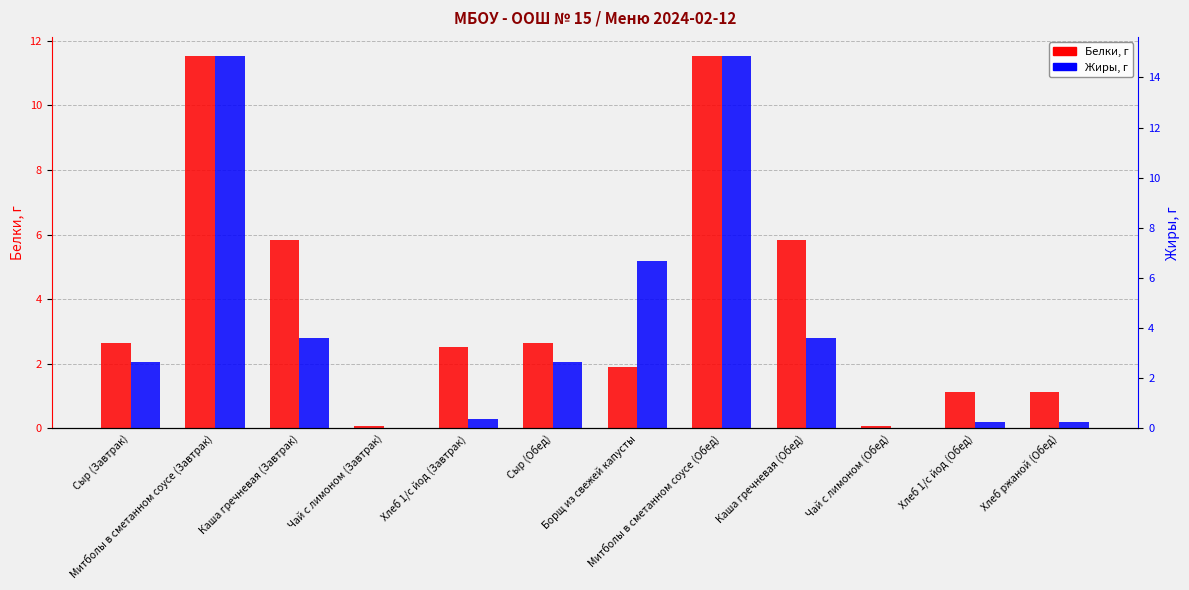

At which label does Жиры, г reach its peak?

Митболы в сметанном соусе (Завтрак)